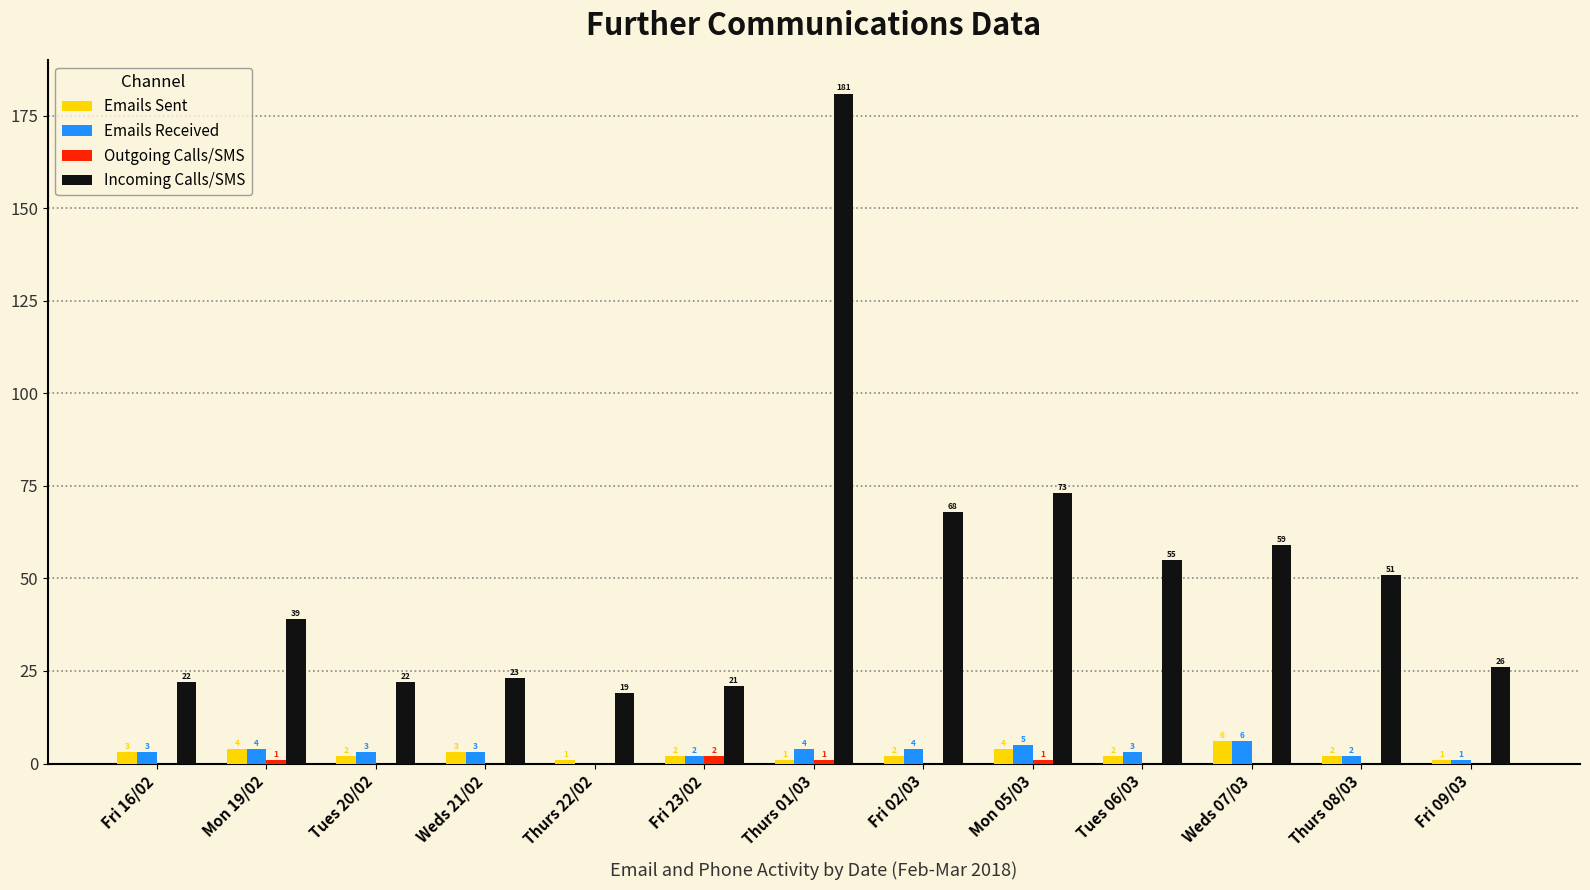

How many Emails Sent values are between 2 and 3?

7